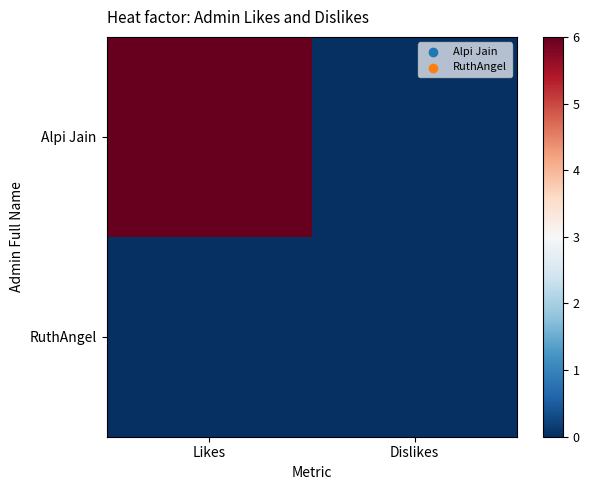

Rank the series by their maximum value, from highest to lowest.

Alpi Jain, RuthAngel